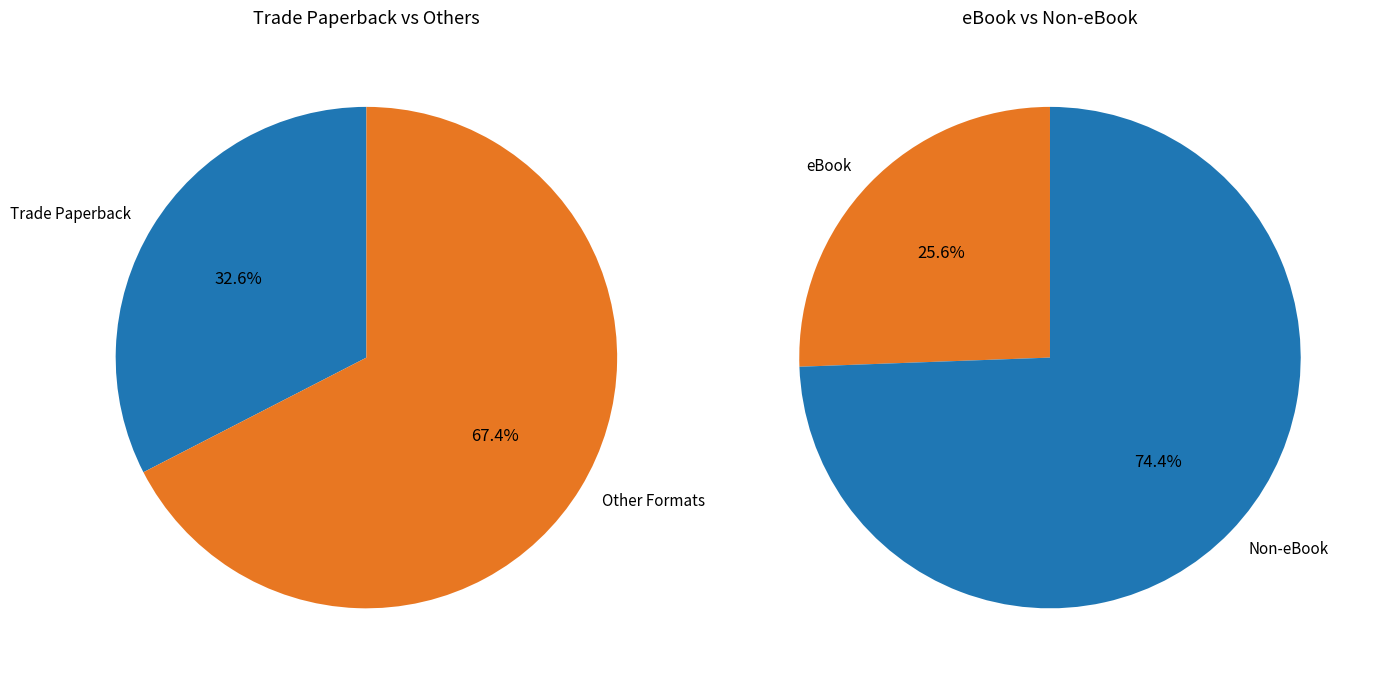

The eBook slice represents 33% of the pie. True or false?

False